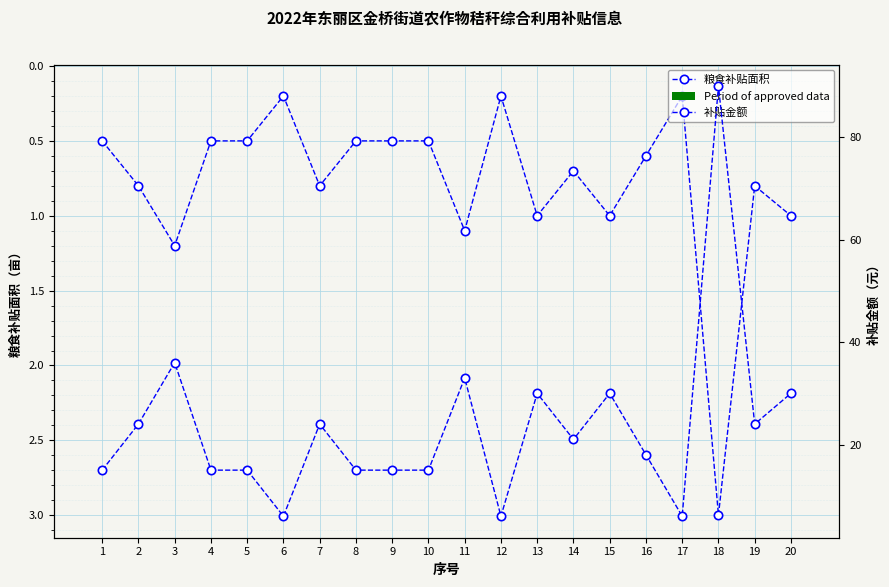

What is the total value across all series at 13?

31.0